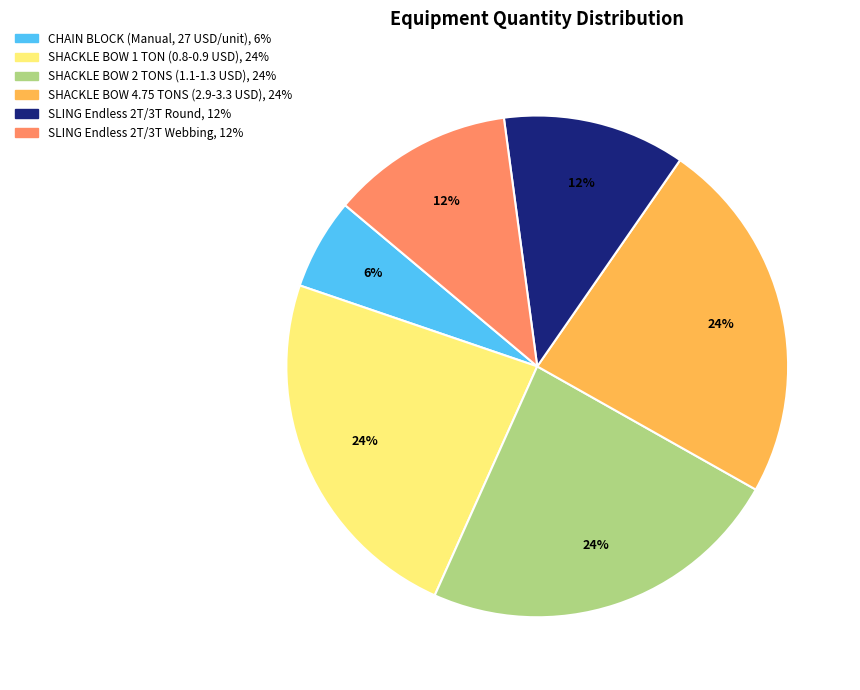

Does SLING Endless 2T/3T Webbing represent more than half of the total?

No